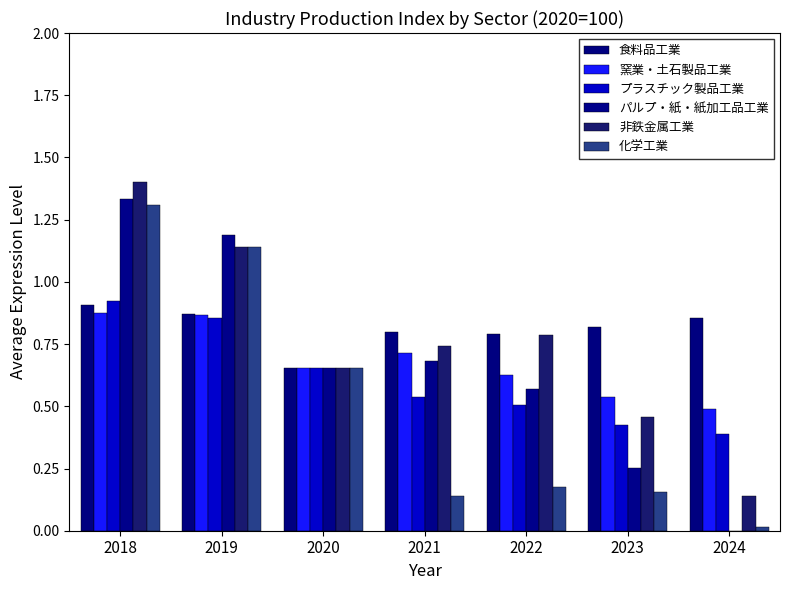

What is the value of the 窯業・土石製品工業 bar at the 7th from the left?

0.5